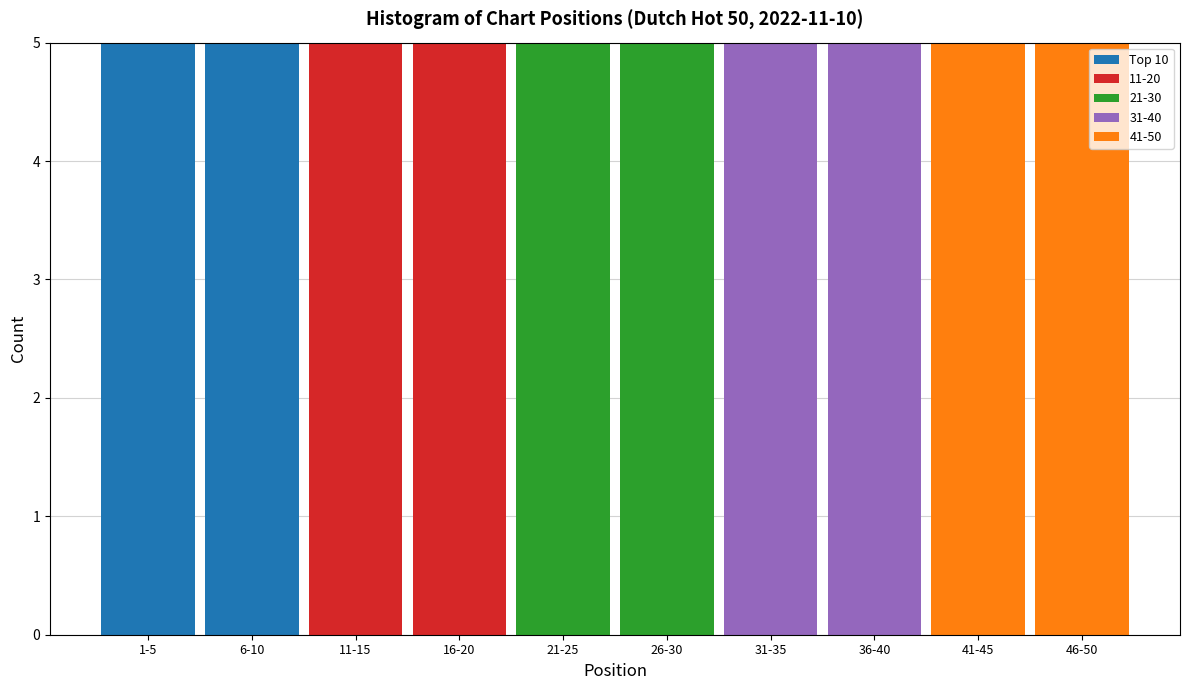

What is the highest value of the Top 10 series?

5